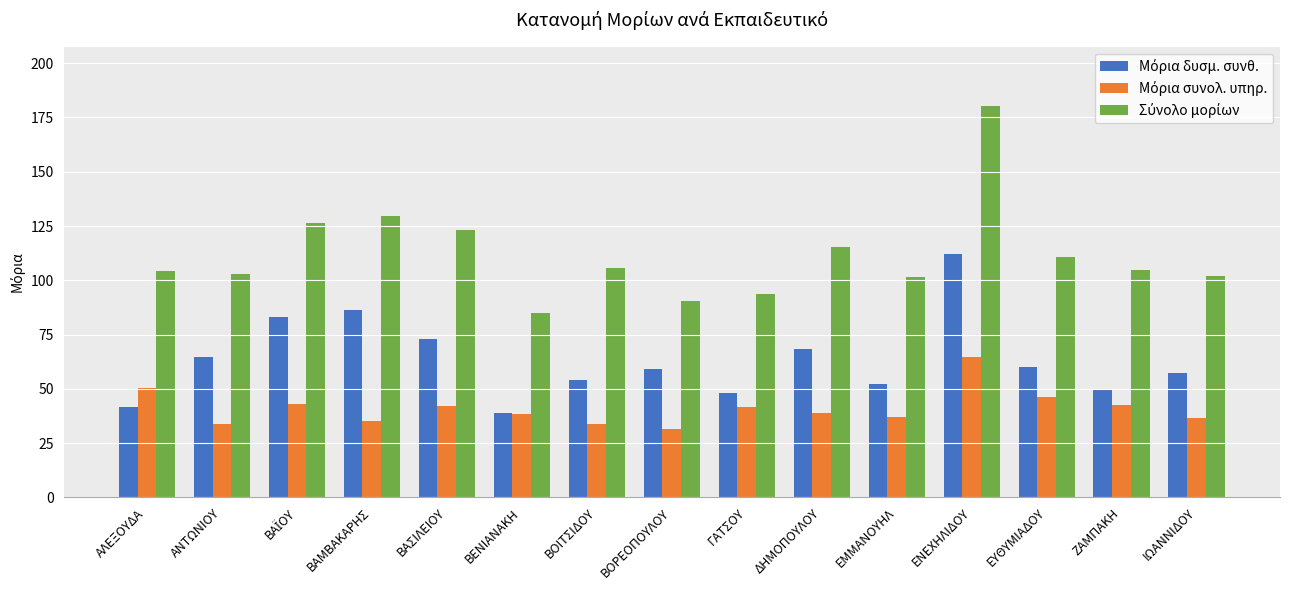

What is the spread (max minus min) of values at ΒΑΜΒΑΚΑΡΗΣ?

94.2